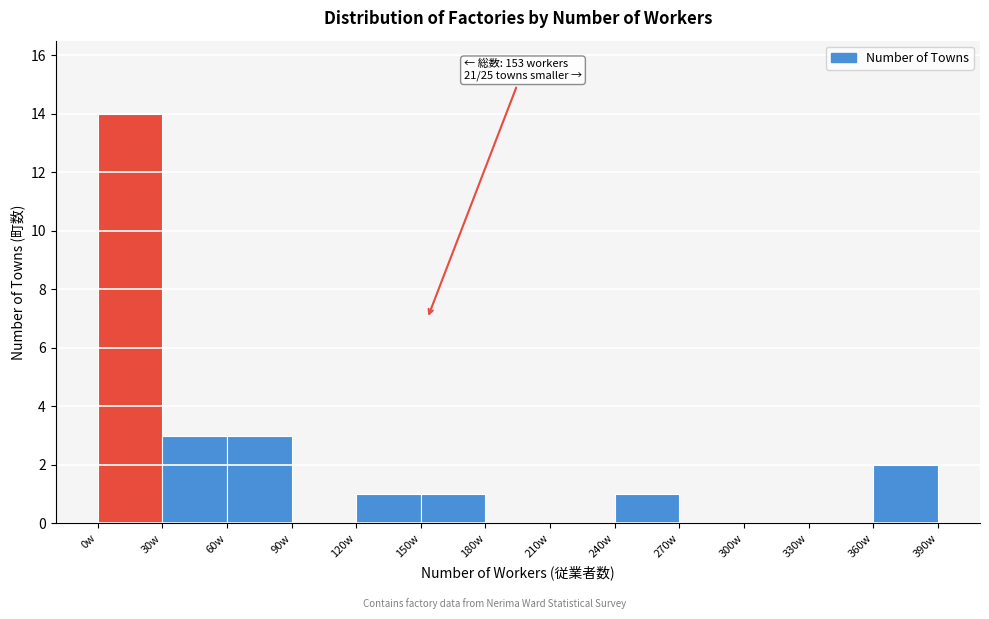

Which range on the x-axis has the tallest bar?

0 to 30